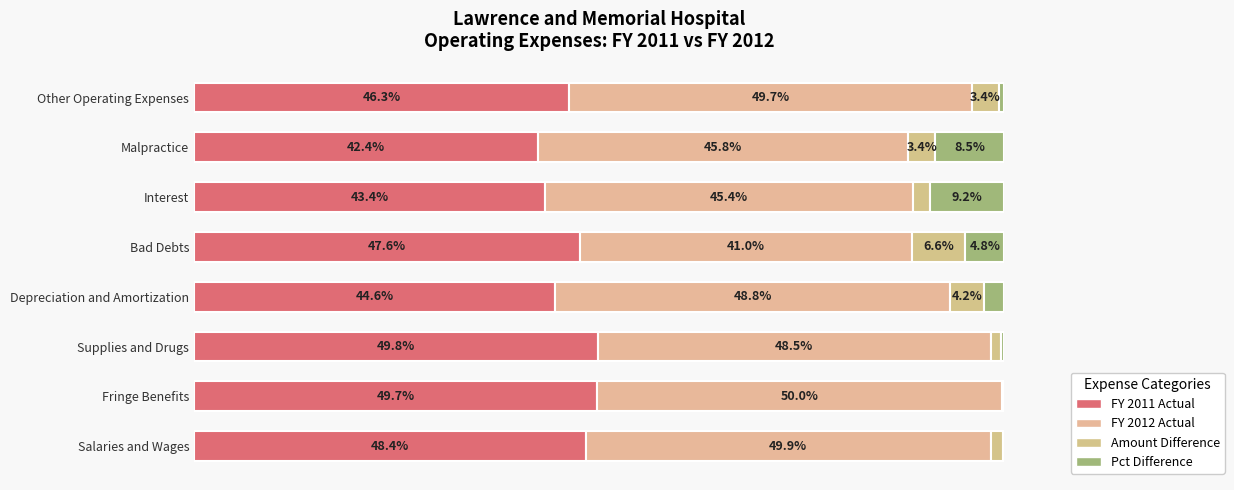

List the labels in order of Amount Difference value, largest first.

Bad Debts, Depreciation and Amortization, Other Operating Expenses, Malpractice, Interest, Salaries and Wages, Supplies and Drugs, Fringe Benefits